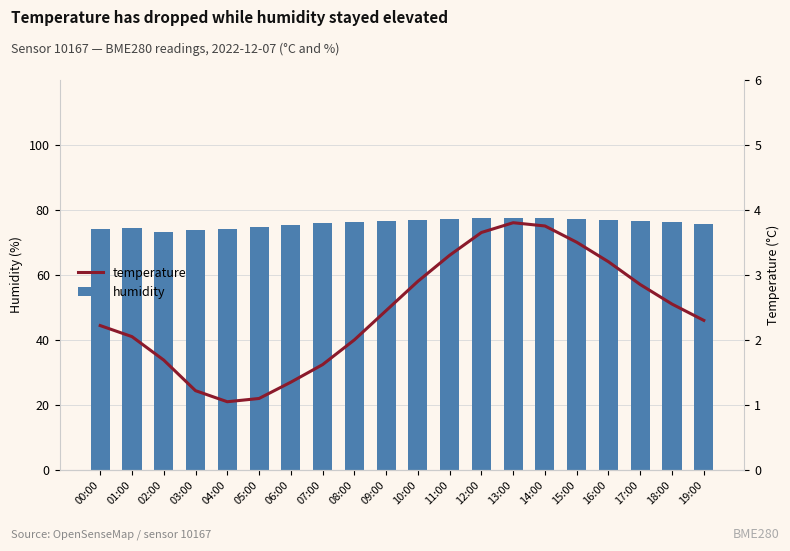

Is the value of humidity at 03:00 greater than the value of temperature at 07:00?

Yes